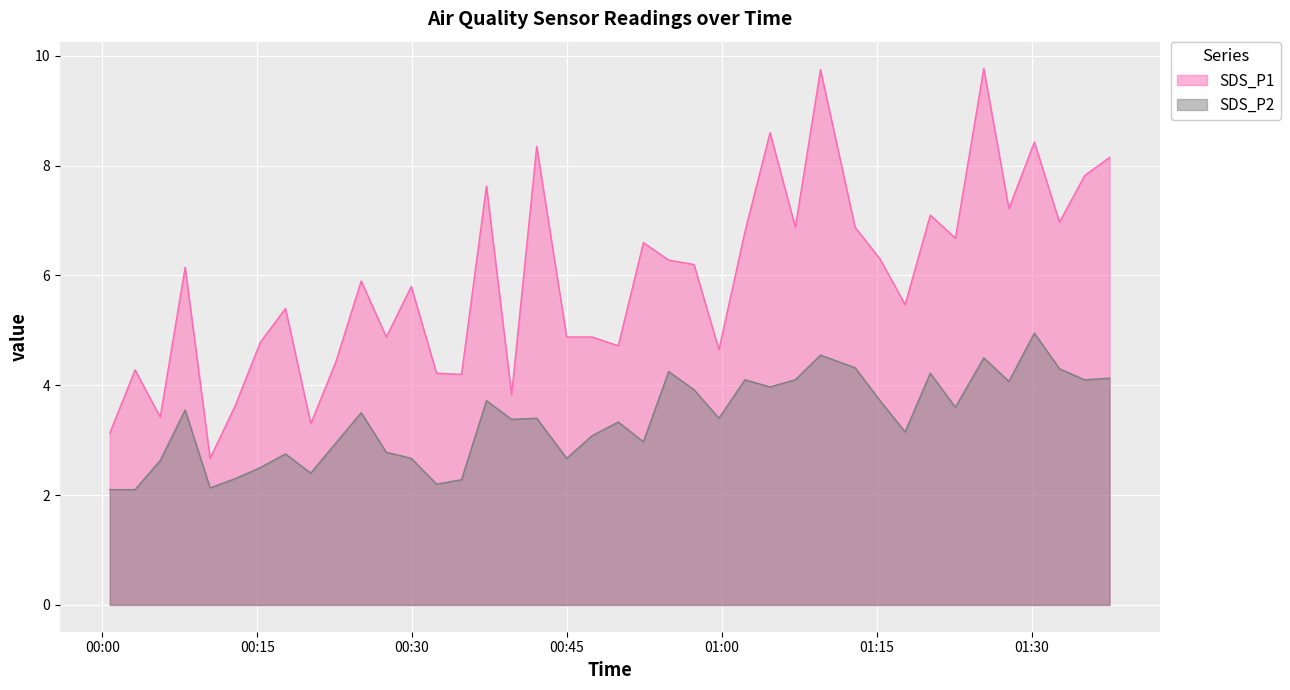

Does the chart display data point markers on the line(s)?

No